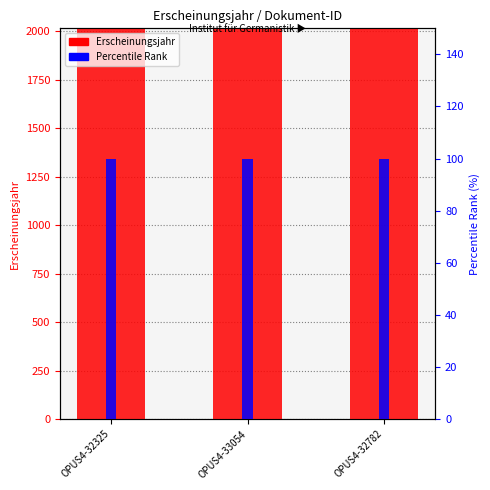

How many data points does each series have?

3